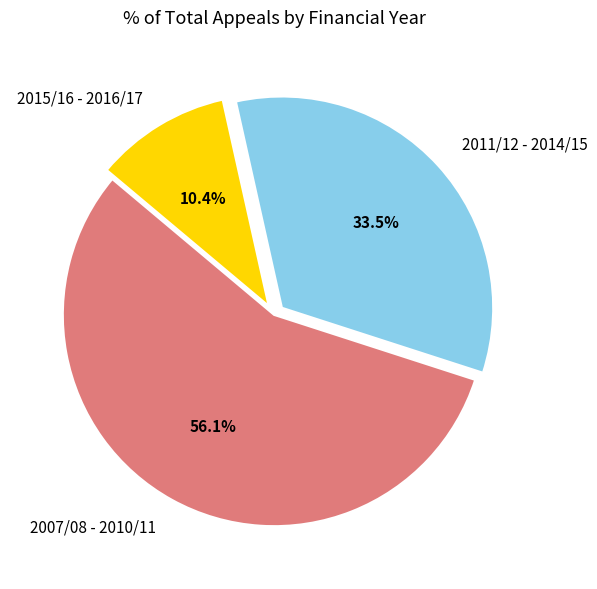

Is there any slice that represents more than half of the pie?

Yes